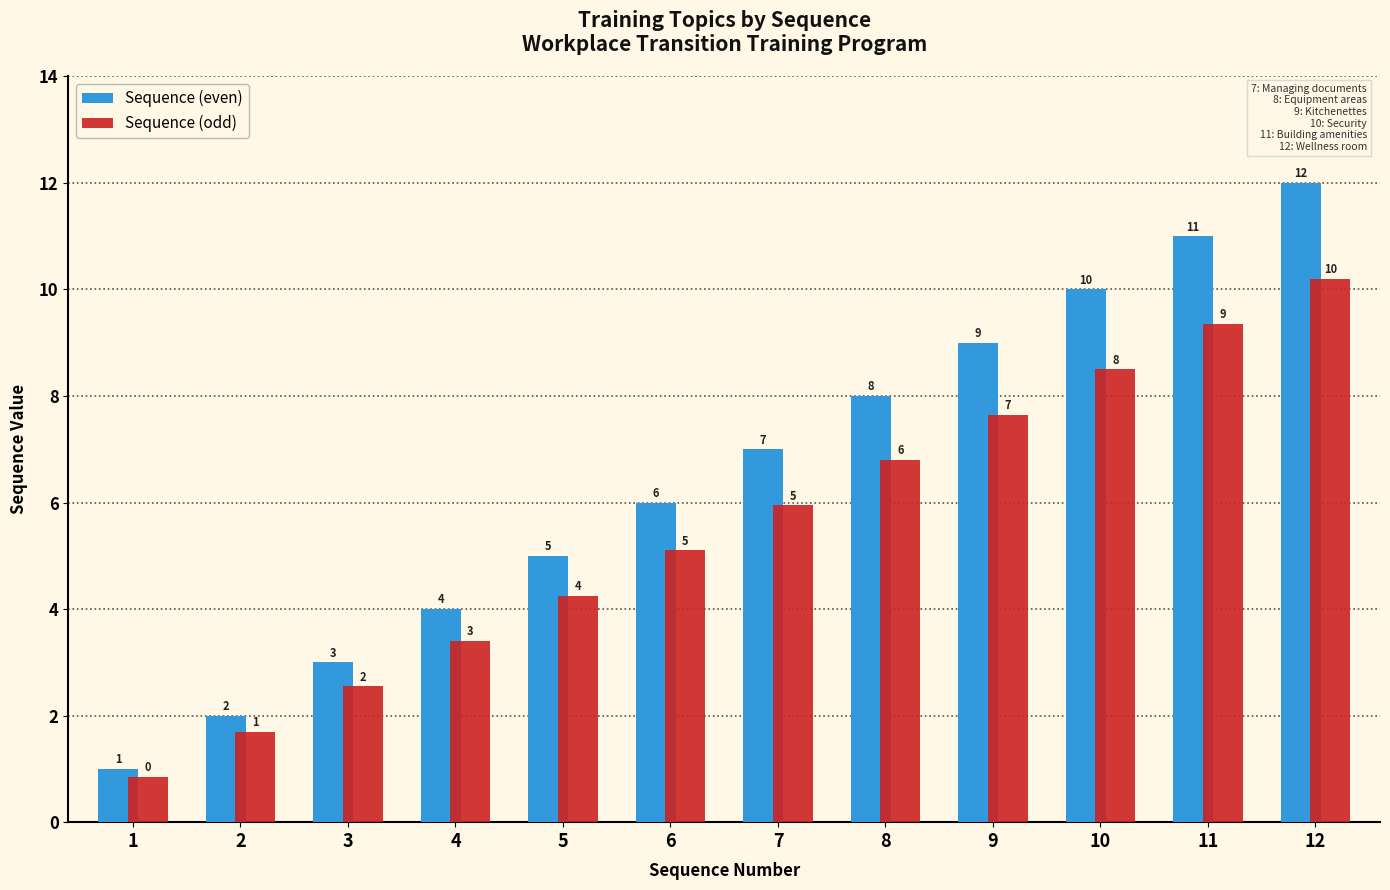

How many groups of bars are there?

12